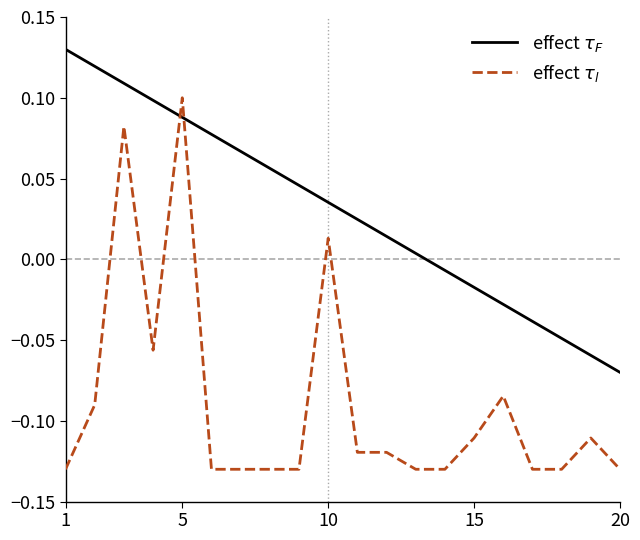

How many lines are shown in the chart?

2